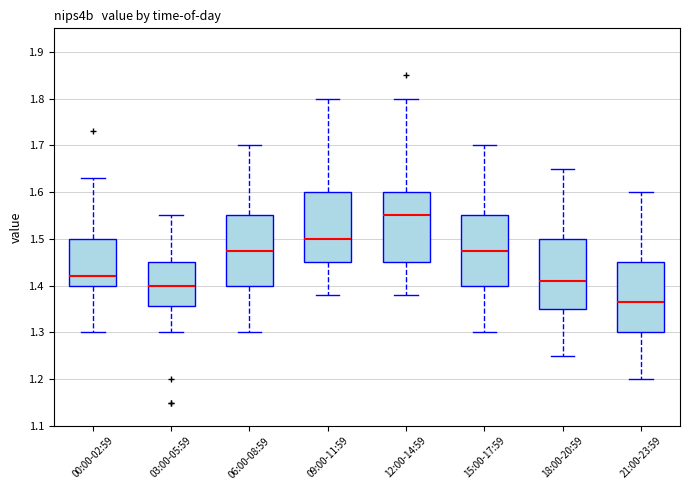

Which box's median line is the highest?

12:00-14:59